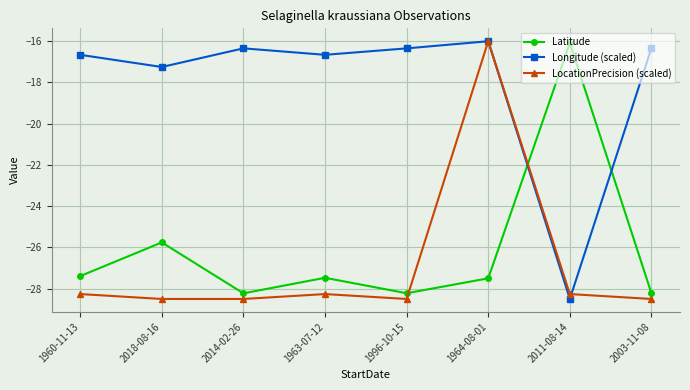

Which series changed the most between 1960-11-13 and 1964-08-01?

LocationPrecision (scaled)